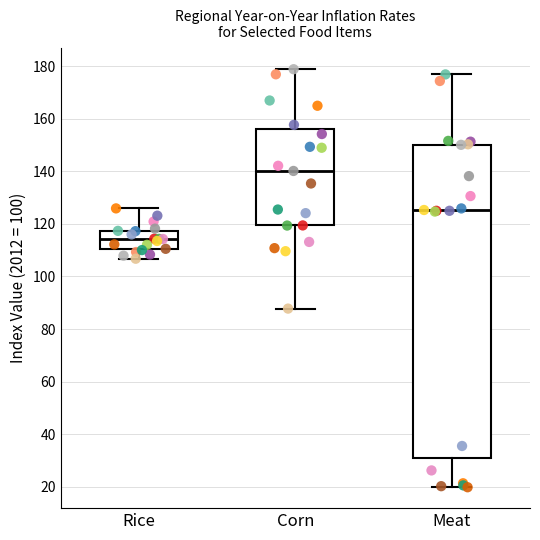

Which box is the tallest, from its lower edge to its upper edge?

Meat